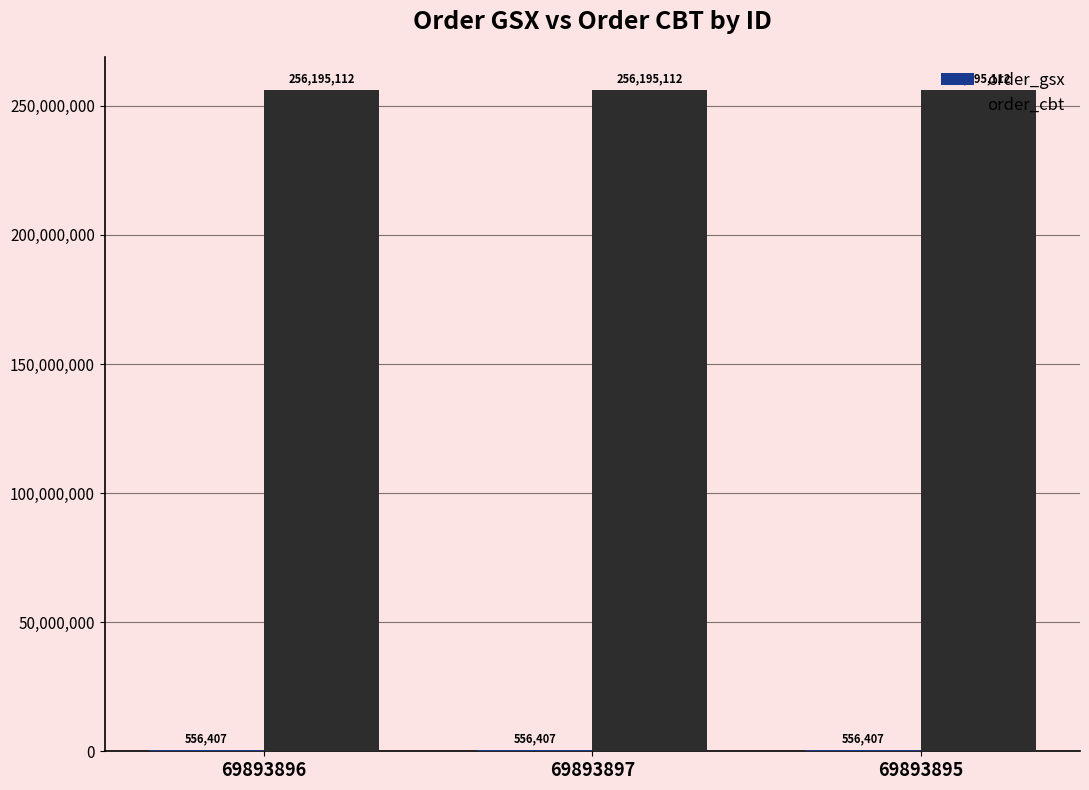

Which series has the largest total across all categories?

order_cbt